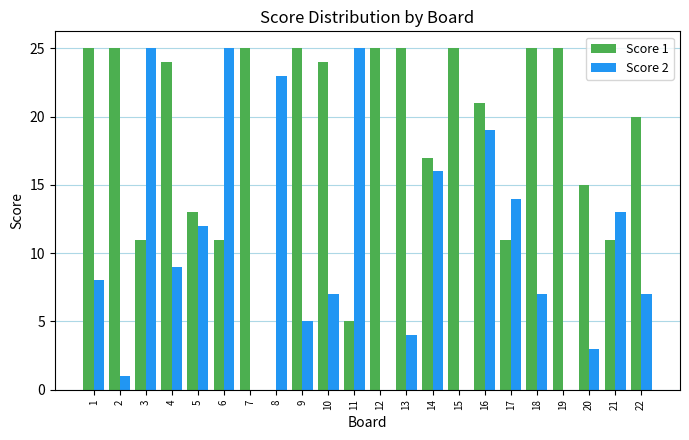

Reading left to right, transcribe all the data shown in this chart.

Score 1: 1=25	2=25	3=11	4=24	5=13	6=11	7=25	8=0	9=25	10=24	11=5	12=25	13=25	14=17	15=25	16=21	17=11	18=25	19=25	20=15	21=11	22=20
Score 2: 1=8	2=1	3=25	4=9	5=12	6=25	7=0	8=23	9=5	10=7	11=25	12=0	13=4	14=16	15=0	16=19	17=14	18=7	19=0	20=3	21=13	22=7